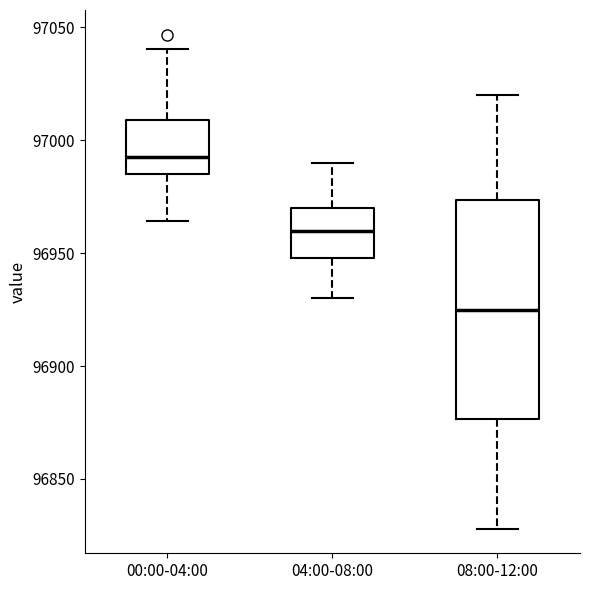

Comparing the boxes themselves (not the whiskers), which one is the tallest?

08:00-12:00